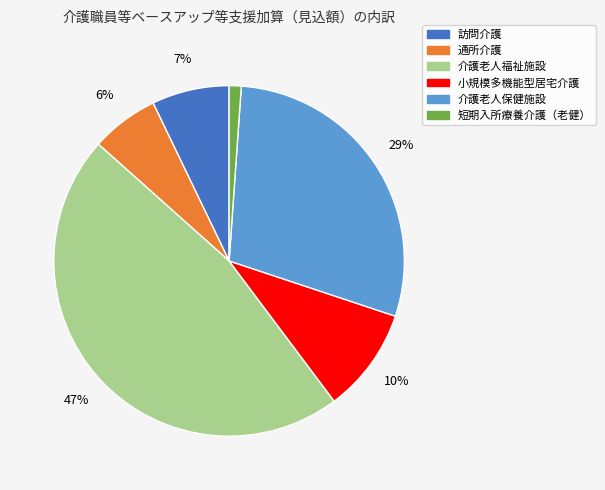

How many slices are in this pie chart?

6